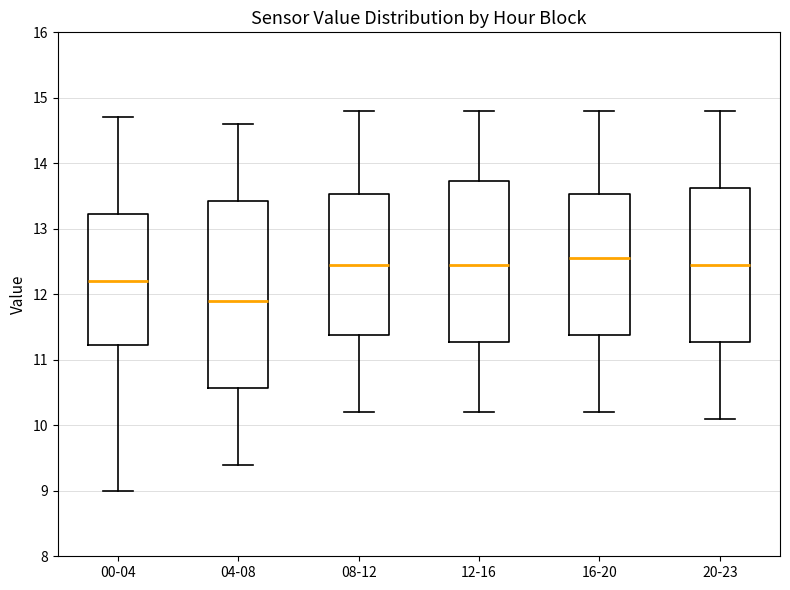

Comparing the boxes themselves (not the whiskers), which one is the tallest?

04-08